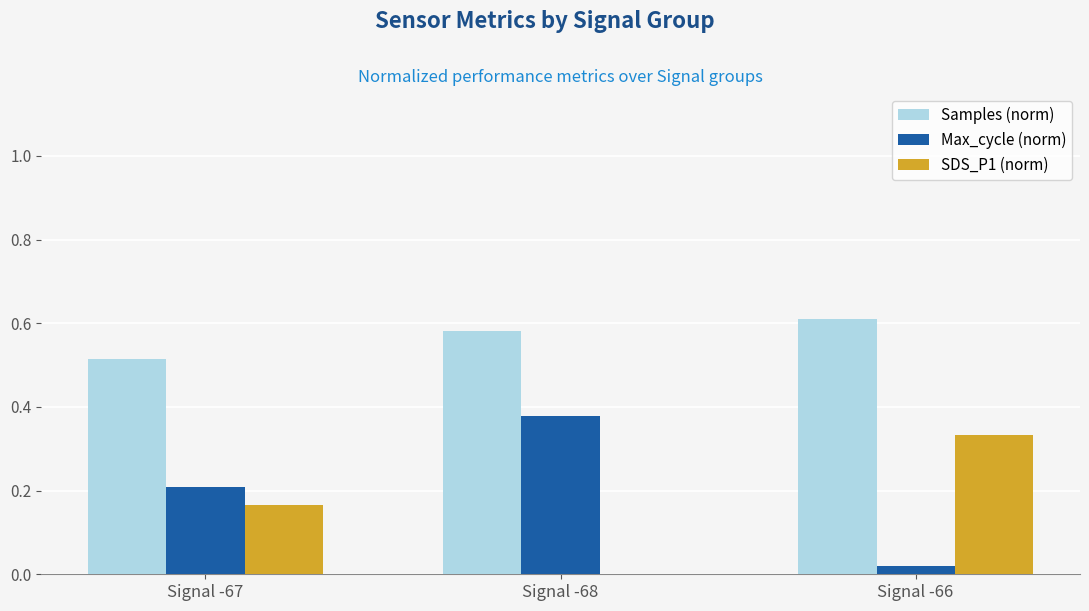

True or false: Samples (norm) has a value of 0.6 at Signal -66.

True